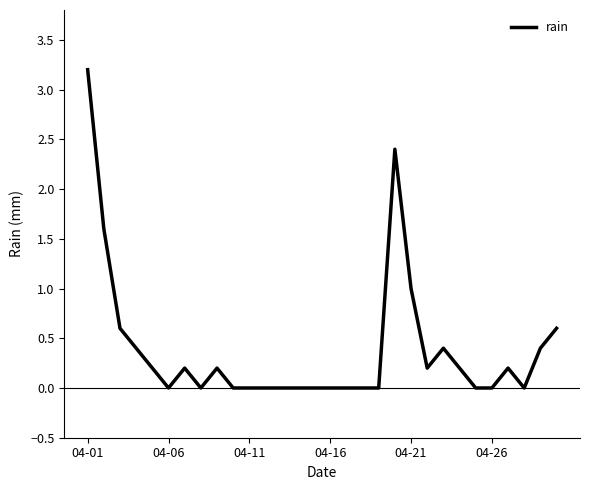

Count the number of data series in this chart.

1